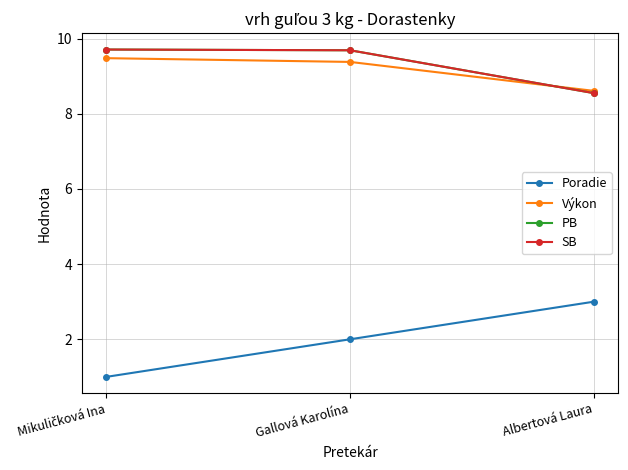

List the labels in order of PB value, largest first.

Mikuličková Ina, Gallová Karolína, Albertová Laura